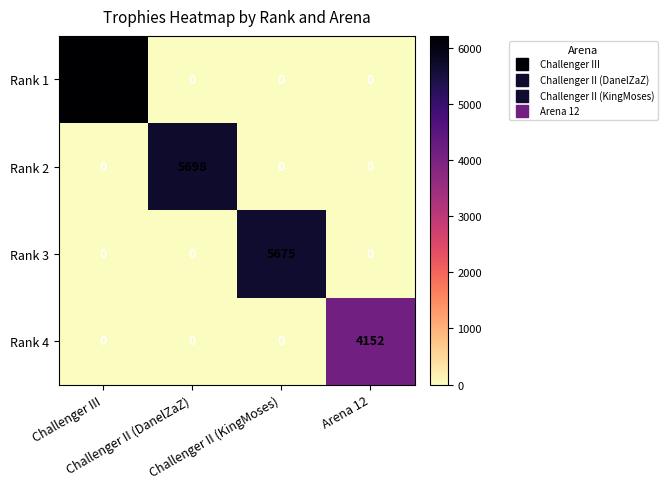

Count the number of categories in the chart.

4